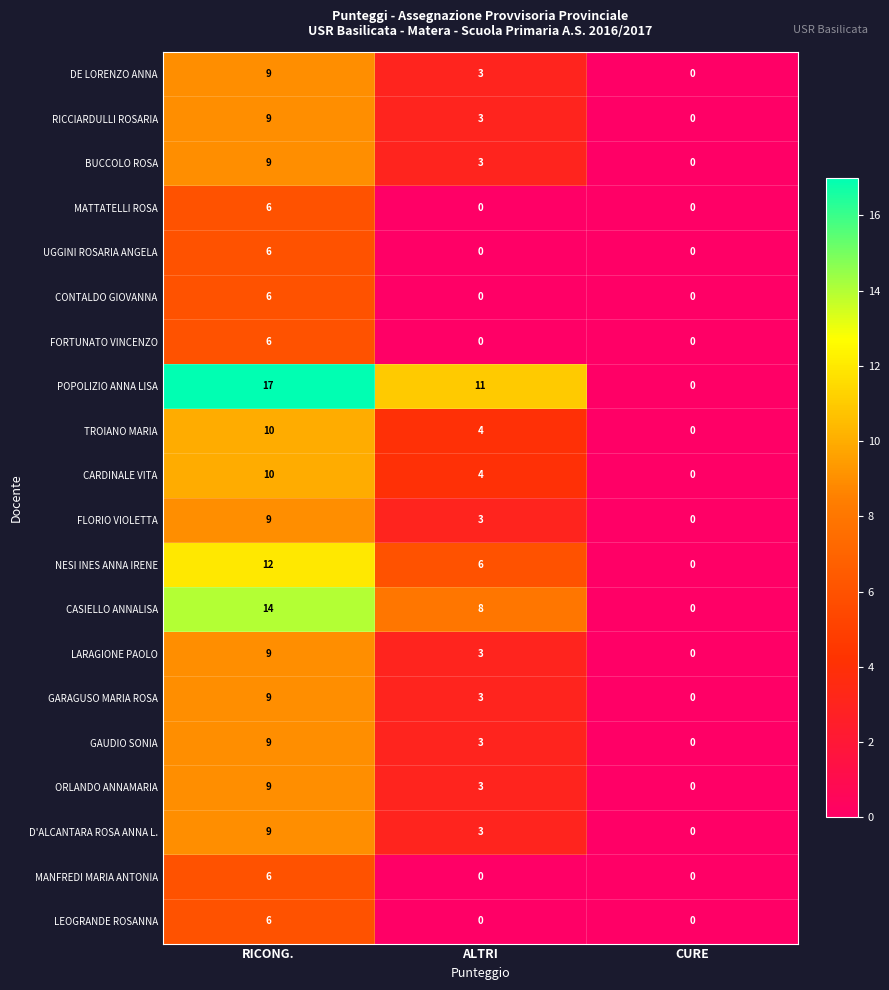

At which label is ORLANDO ANNAMARIA closest to 4?

ALTRI